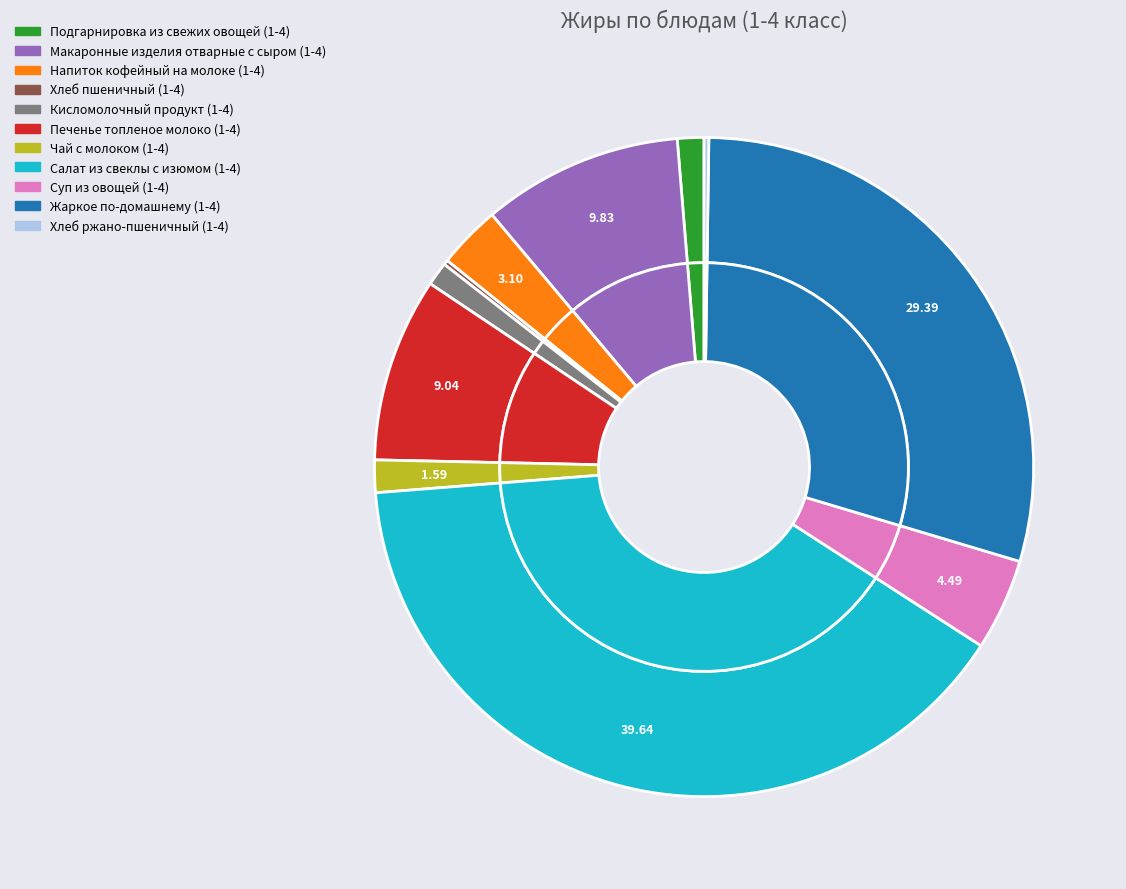

Which category has the smallest portion of the pie?

Хлеб пшеничный (1-4)